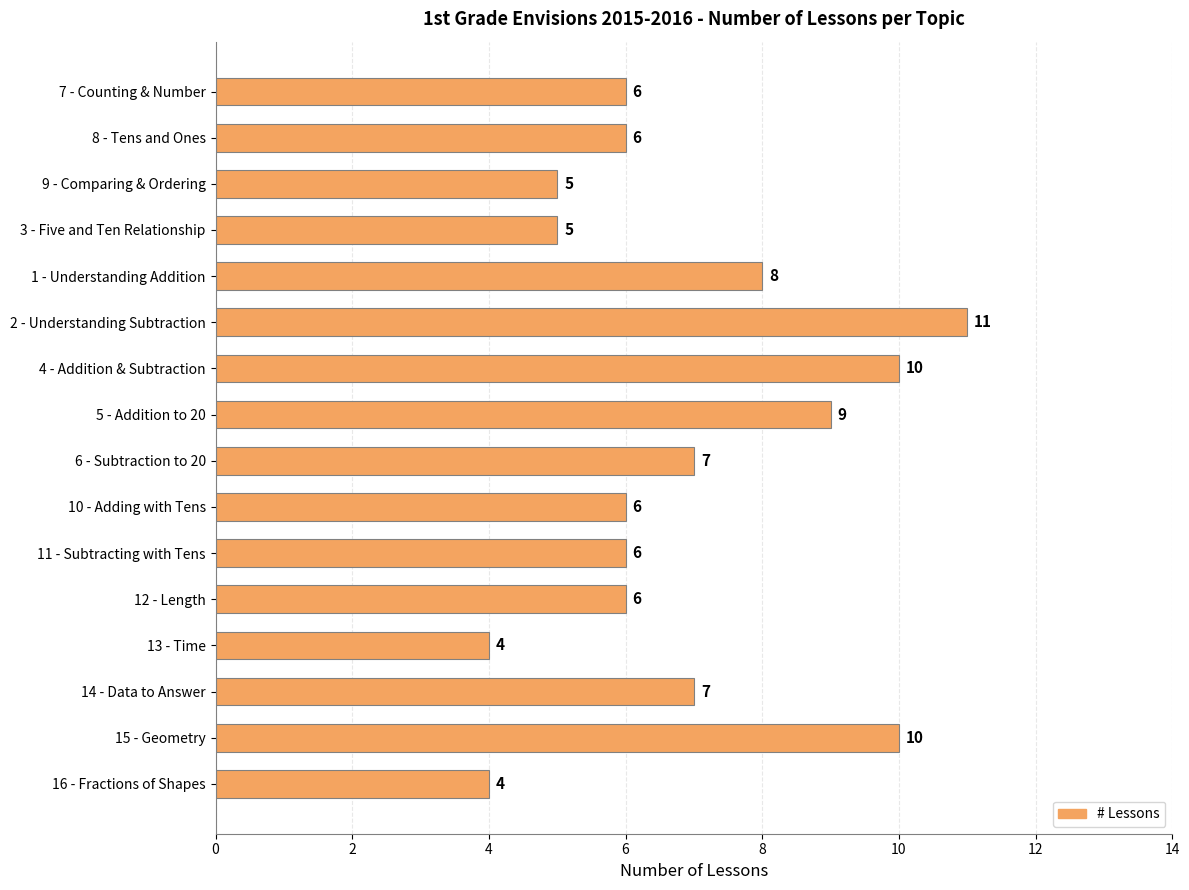

What is the label of the 11th bar from the bottom?

2 - Understanding Subtraction